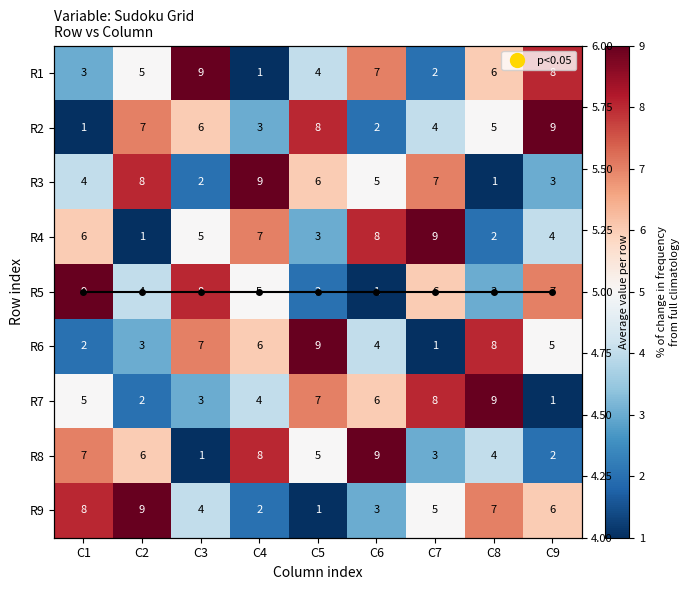

Which series has the largest range (max minus min)?

R1